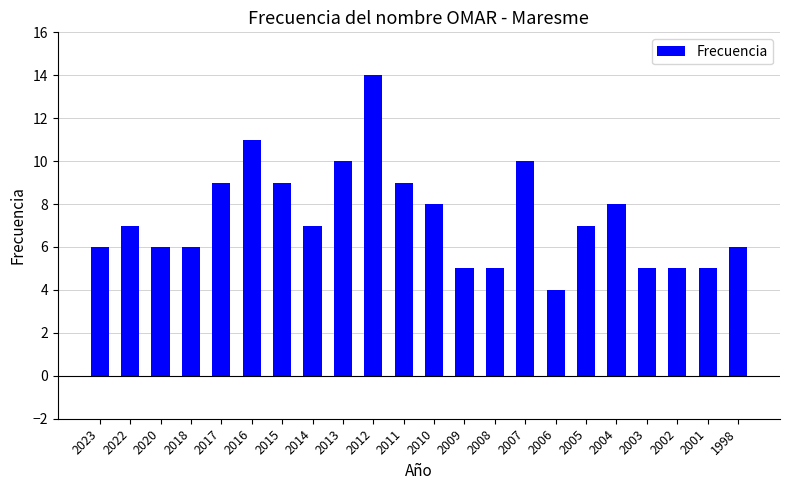

Which has a higher value, 2018 or 2002?

2018